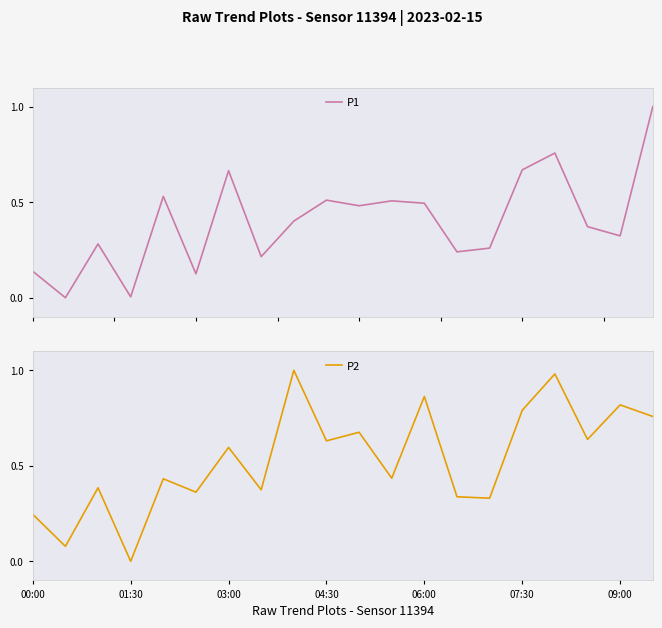

What is the difference between the second highest and minimum values in the P2 series?

1.0